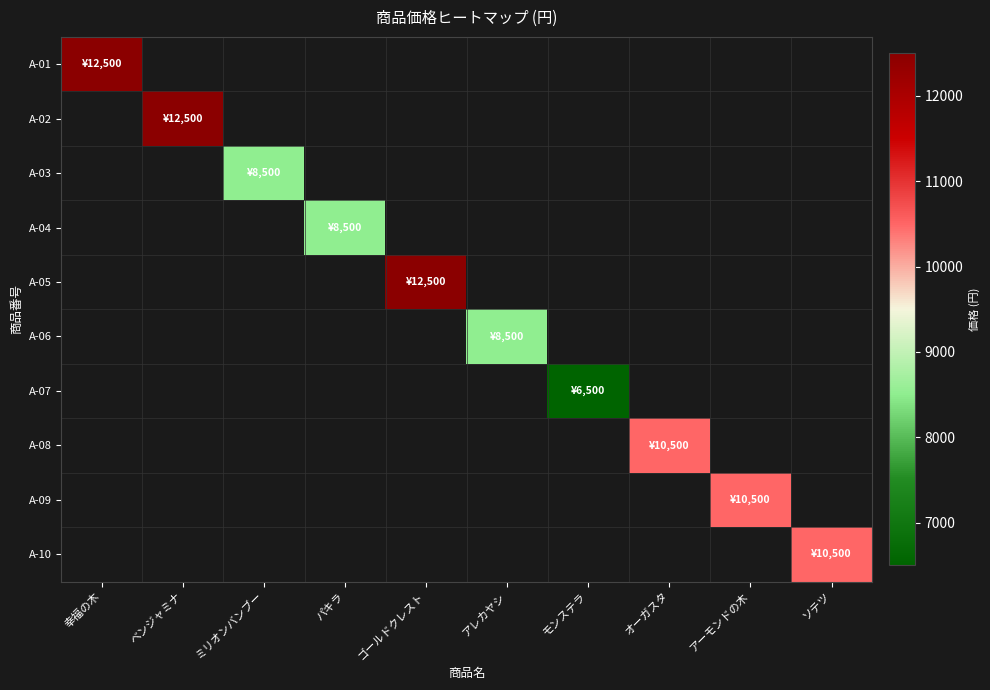

At ソテツ, list the series in order from smallest to largest.

A-01, A-02, A-03, A-04, A-05, A-06, A-07, A-08, A-09, A-10